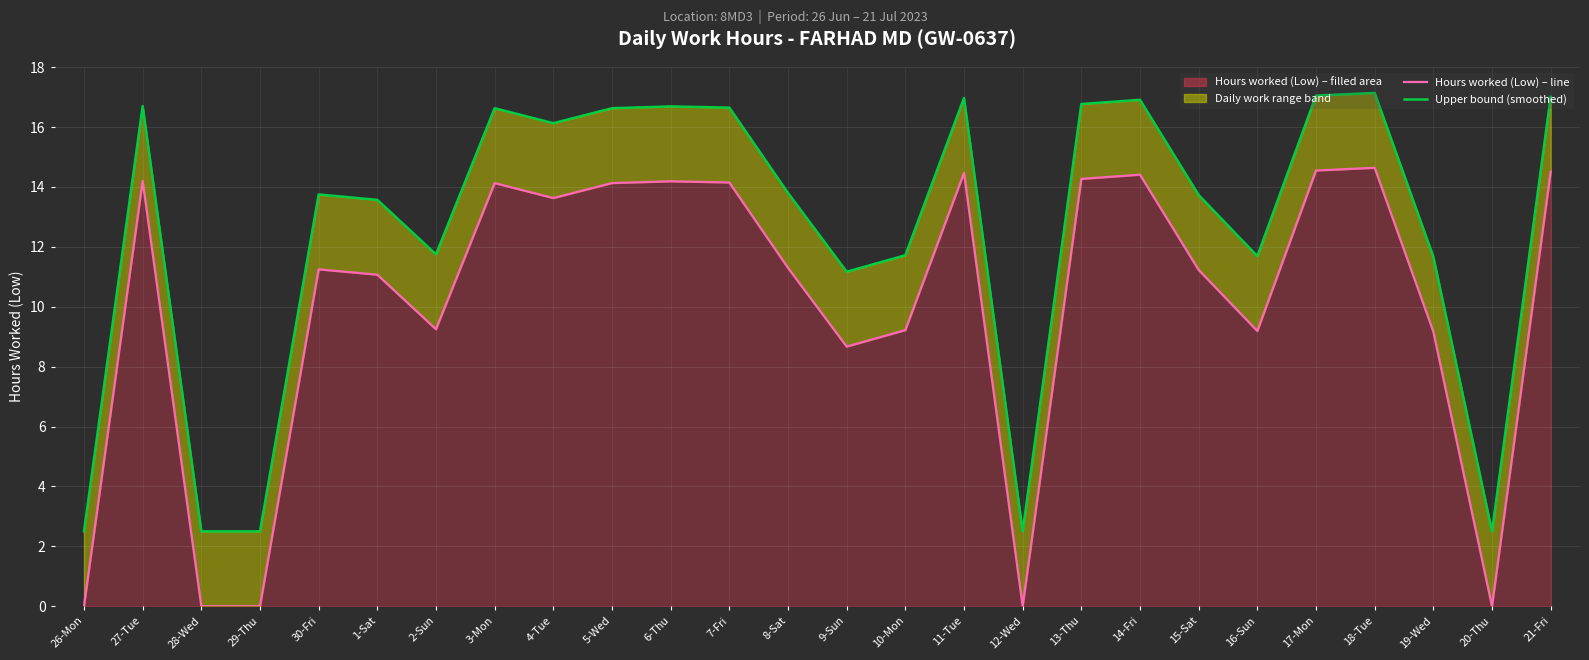

The value of Hours worked (Low) at 6-Thu is 4.3. True or false?

False